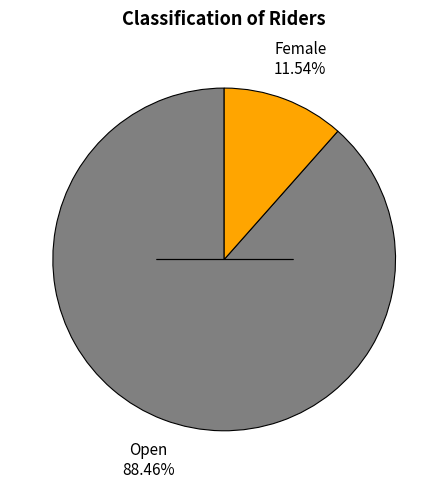

To the nearest percent, what is the difference between the largest and smallest slice percentages?

77%